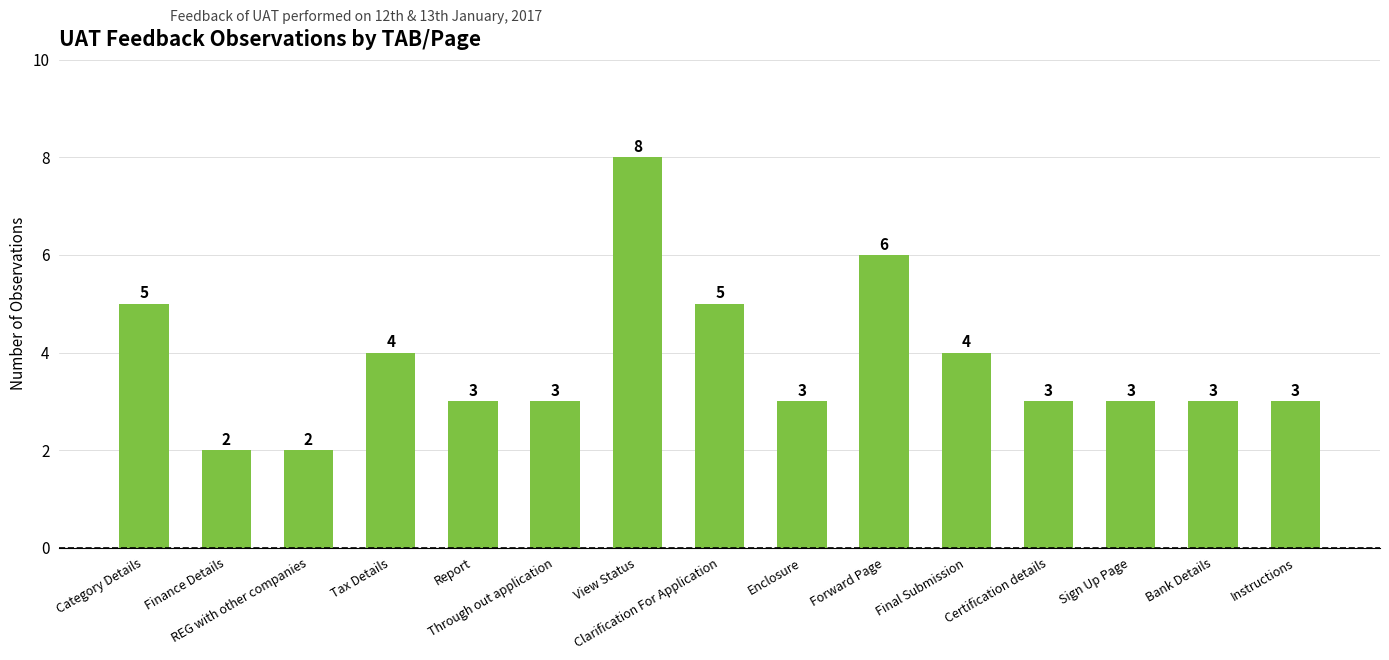

At which label does the data first exceed 3?

Category Details